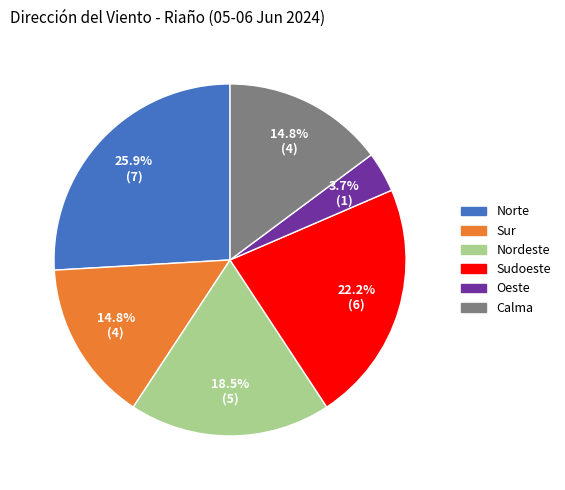

Between Sudoeste and Nordeste, which is larger?

Sudoeste